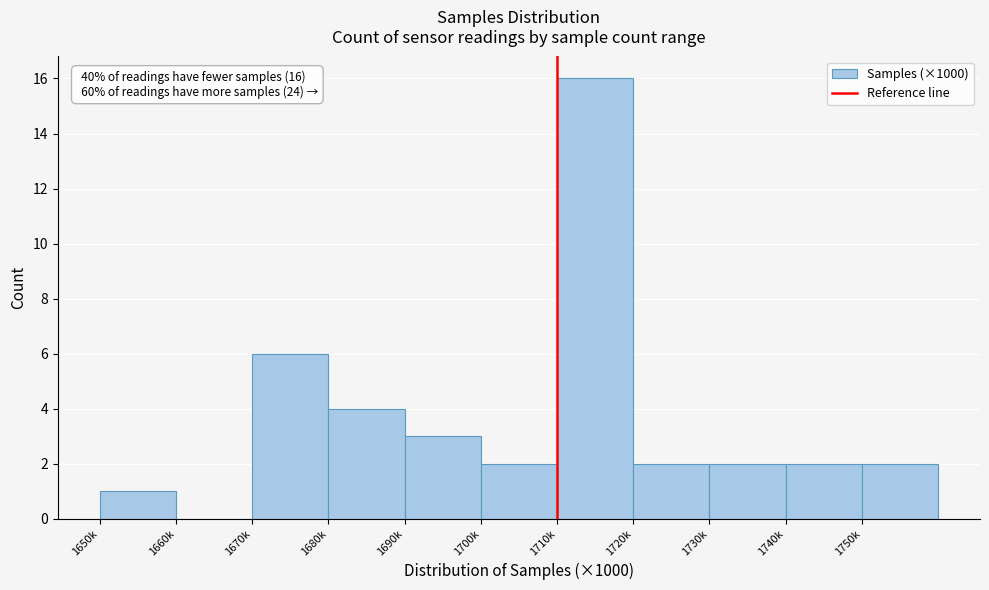

Reading right to left, transcribe all the data shown in this chart.

1750k=2	1740k=2	1730k=2	1720k=2	1710k=16	1700k=2	1690k=3	1680k=4	1670k=6	1660k=0	1650k=1